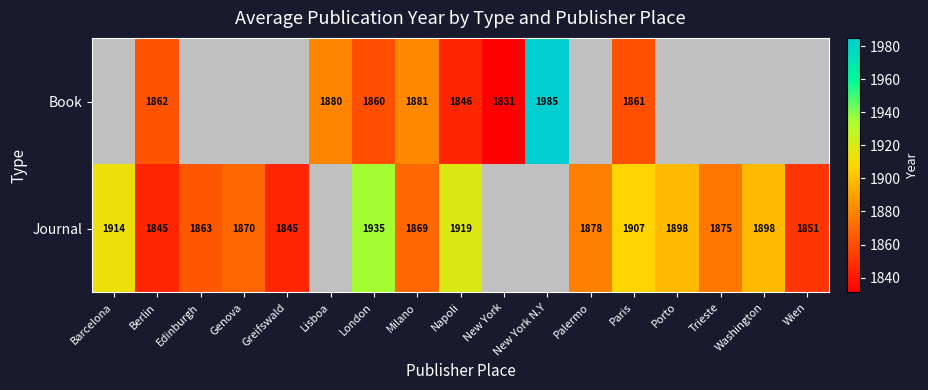

True or false: Journal has a value of 3191 at Palermo.

False